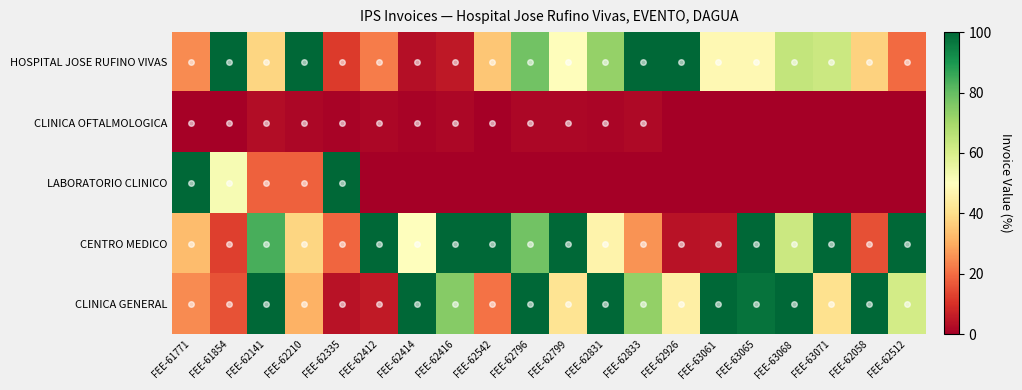

At which category is the sum across all series the highest?

FEE-62796